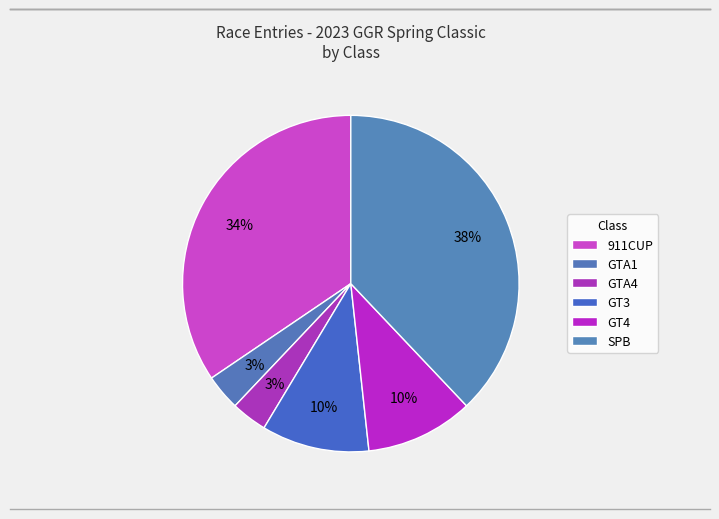

Between GT3 and SPB, which is larger?

SPB